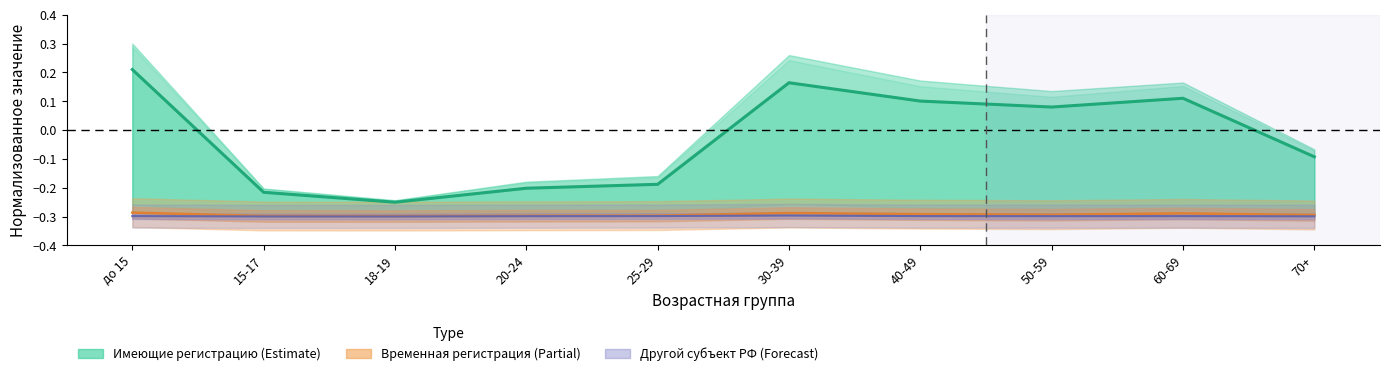

What is the sum of the Указавшие регистрацию (Estimate) values at 18-19 and 15-17?

-0.5